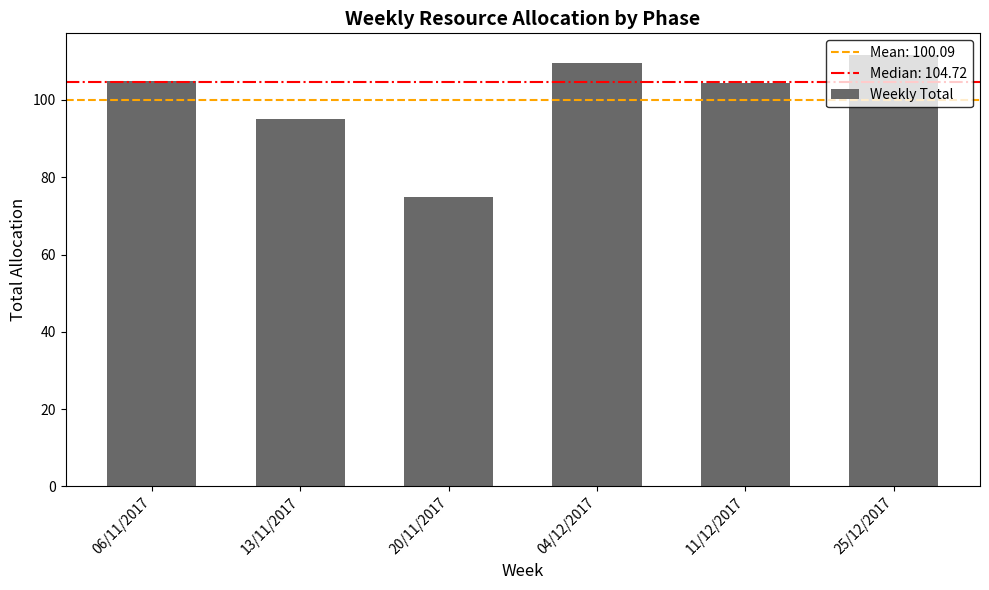

Which has a higher value, 13/11/2017 or 04/12/2017?

04/12/2017